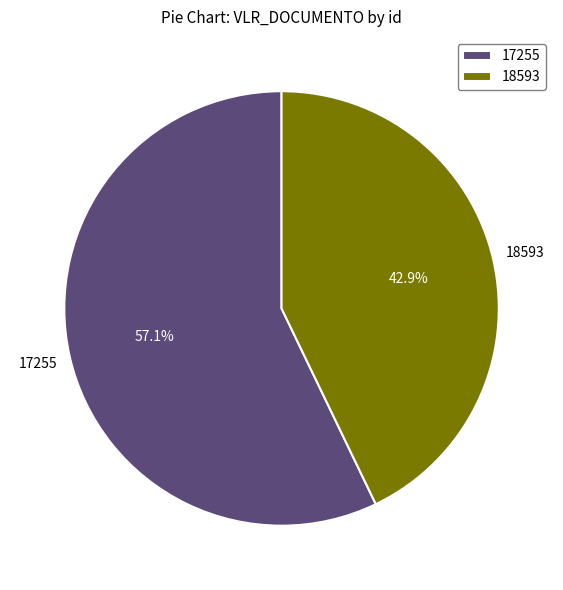

To the nearest percent, what percentage of the pie is 18593?

43%